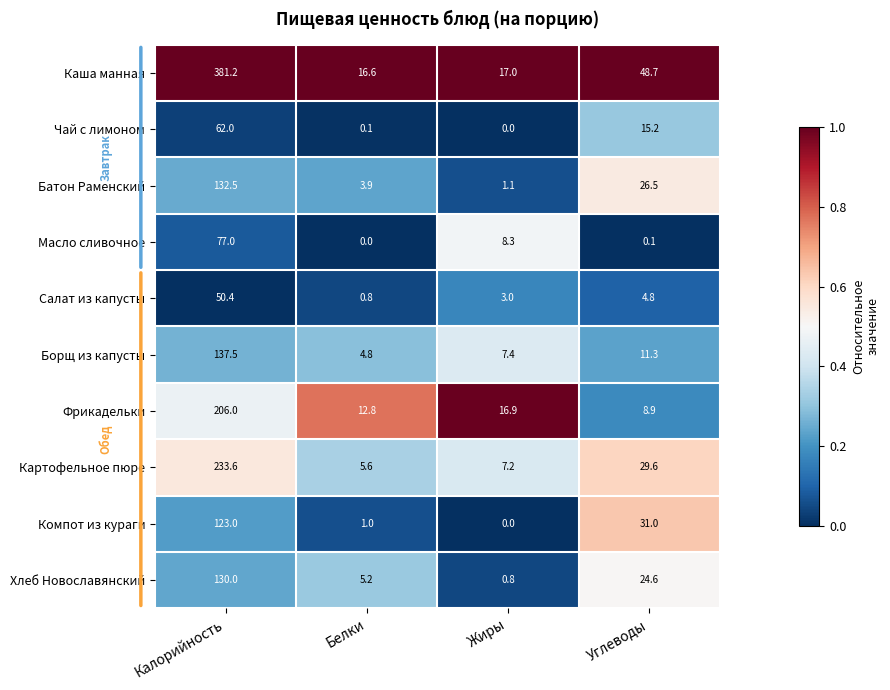

What is the total value across all series at Жиры?

61.7